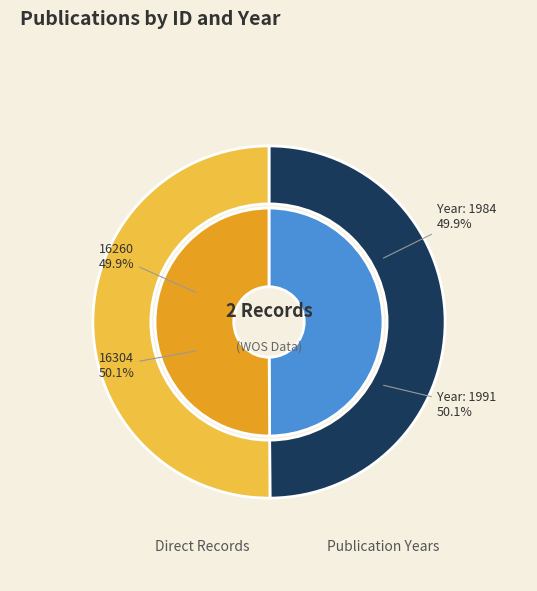

What percentage is the 16260 slice, to the nearest percent?

50%